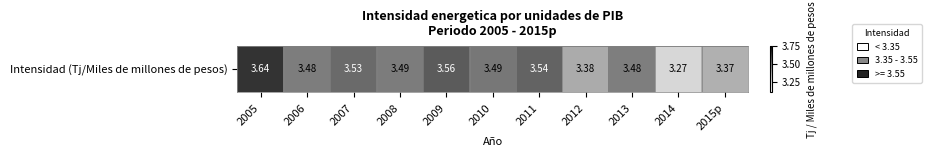

Reading left to right, transcribe all the data shown in this chart.

2005=3.6	2006=3.5	2007=3.5	2008=3.5	2009=3.6	2010=3.5	2011=3.5	2012=3.4	2013=3.5	2014=3.3	2015p=3.4